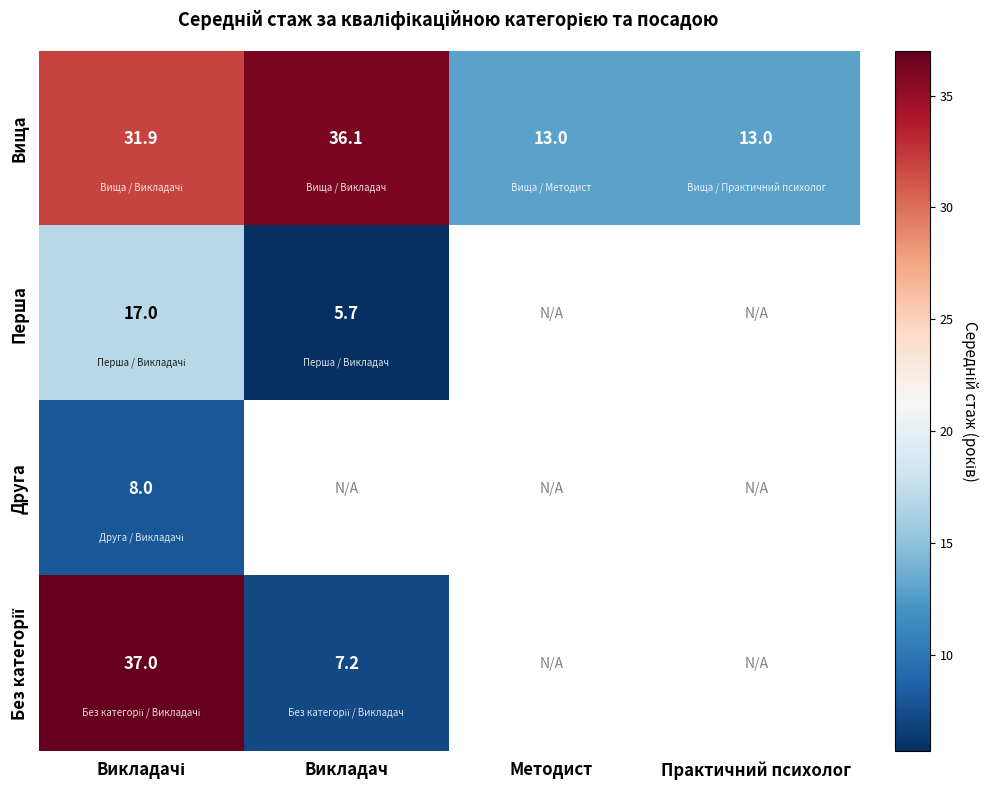

Rank the series by their maximum value, from lowest to highest.

Друга, Перша, Вища, Без категорії